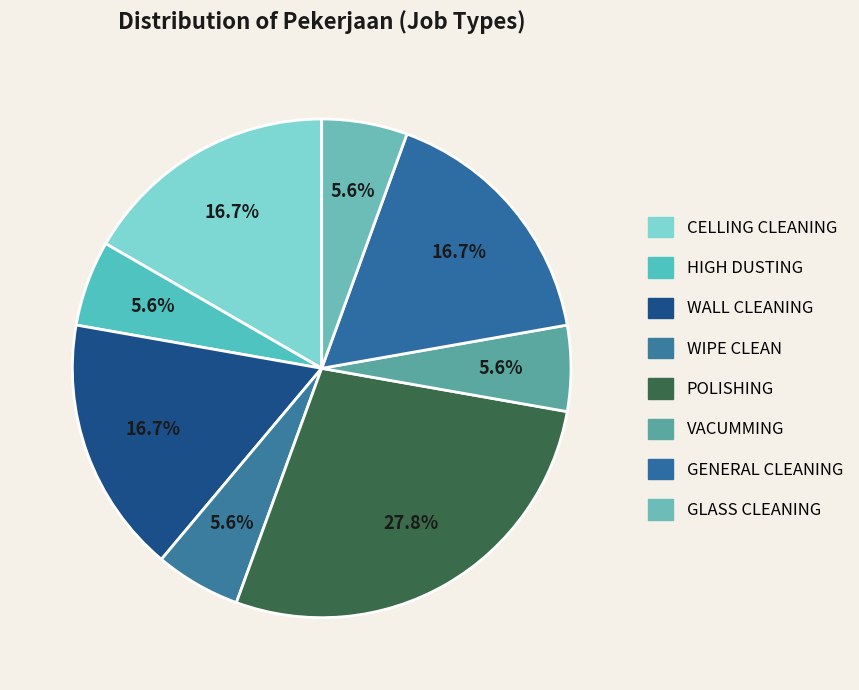

What percentage do WALL CLEANING and HIGH DUSTING together represent?

22.2%